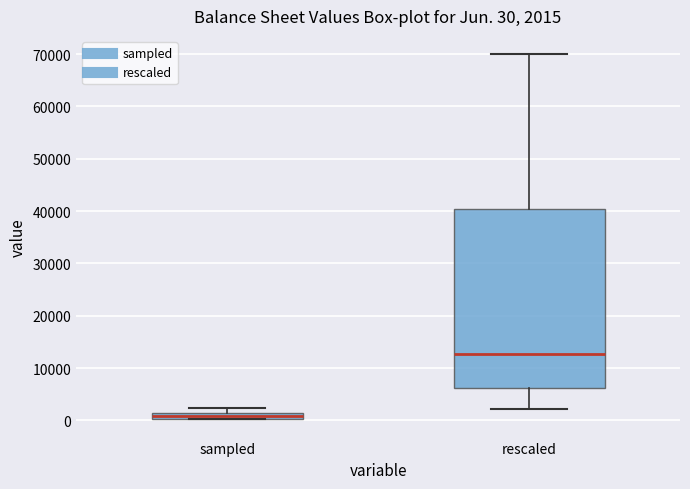

Which box is the tallest, from its lower edge to its upper edge?

rescaled